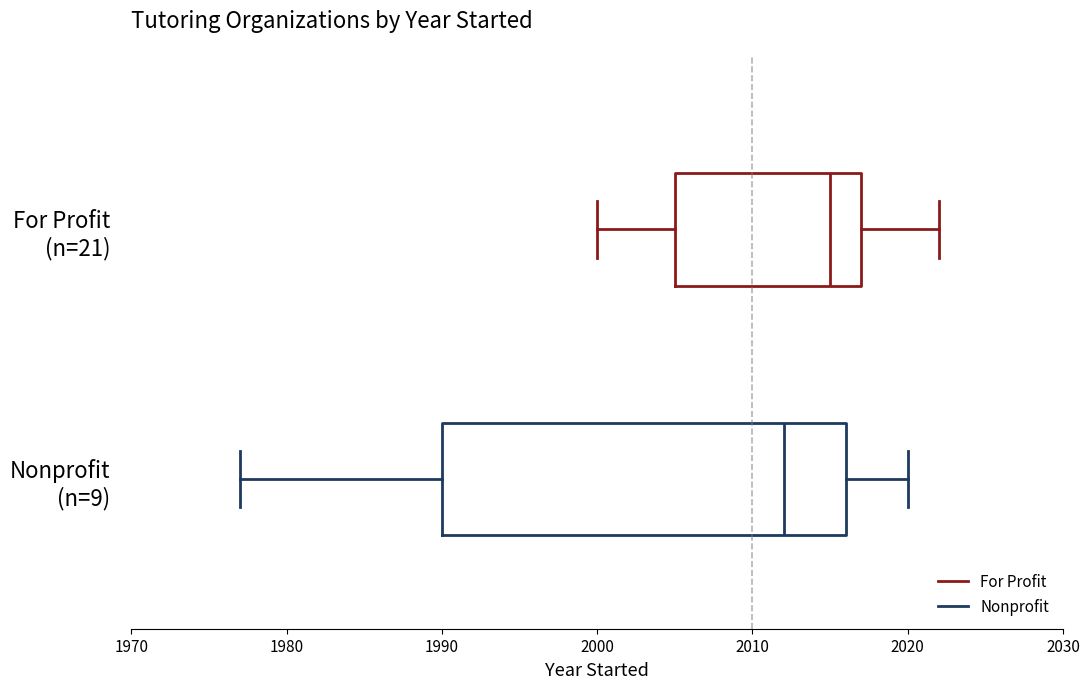

Which box's median line is the furthest to the left?

Nonprofit (n=9)